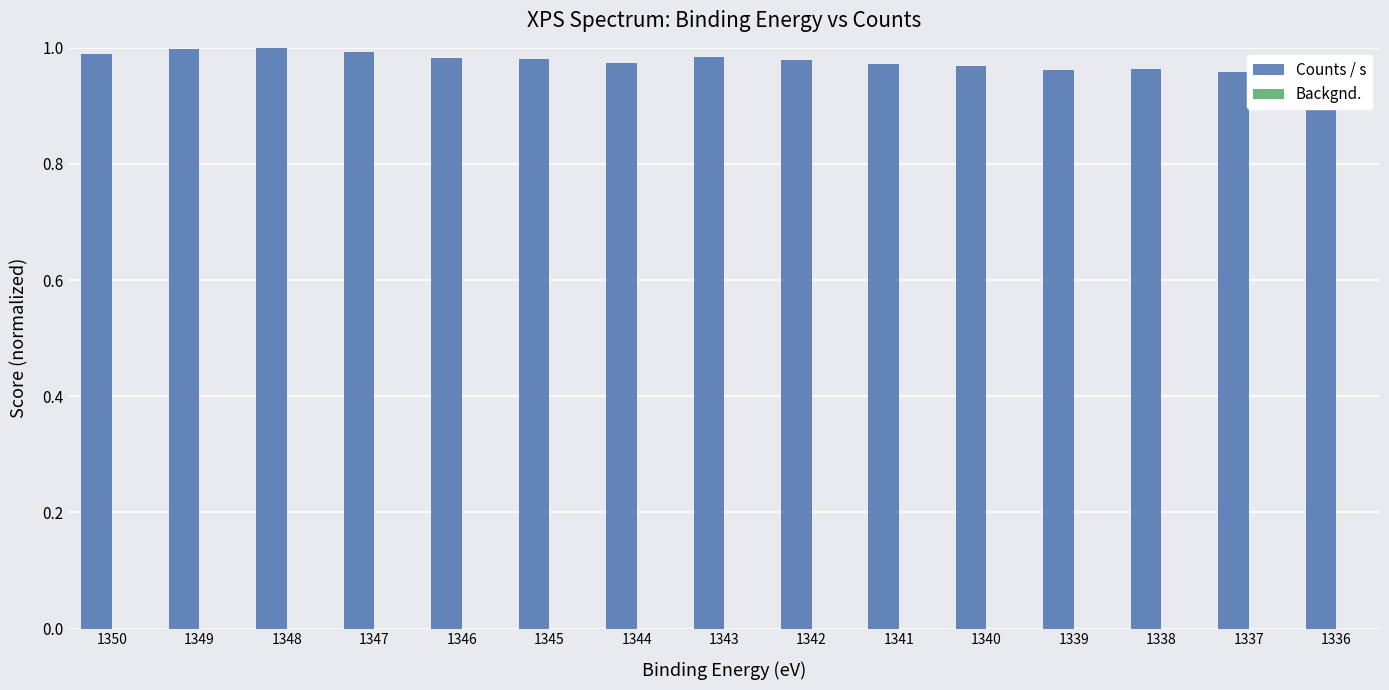

True or false: the data shows 1.0 at 1340.

True